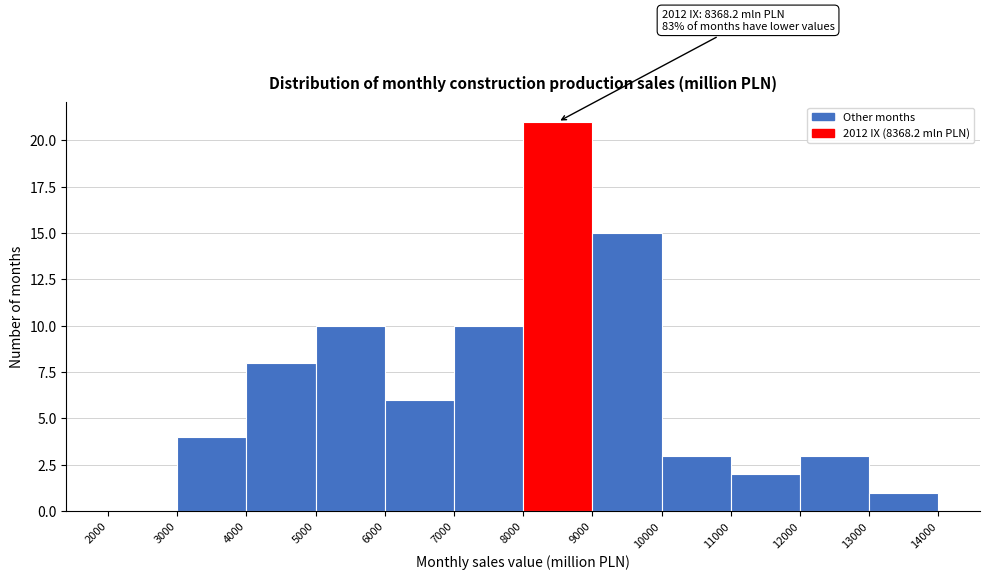

Over which range of the x-axis is the bar tallest?

8000 to 9000